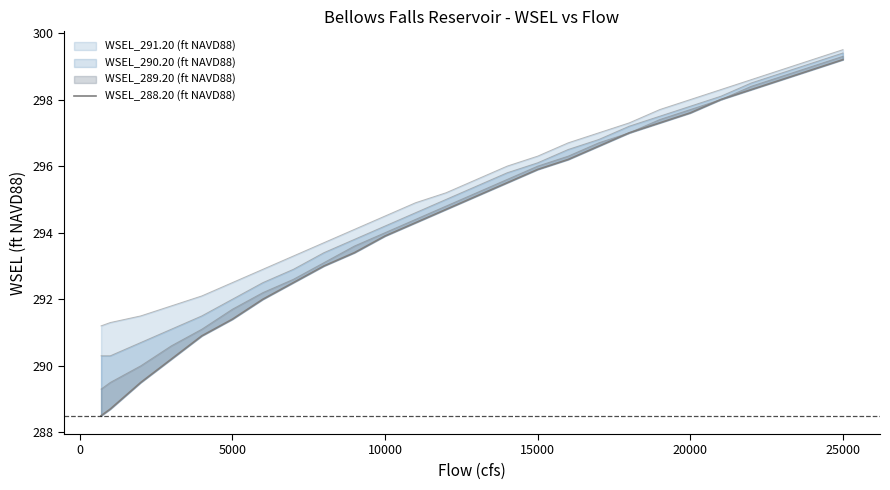

How many lines are shown in the chart?

1